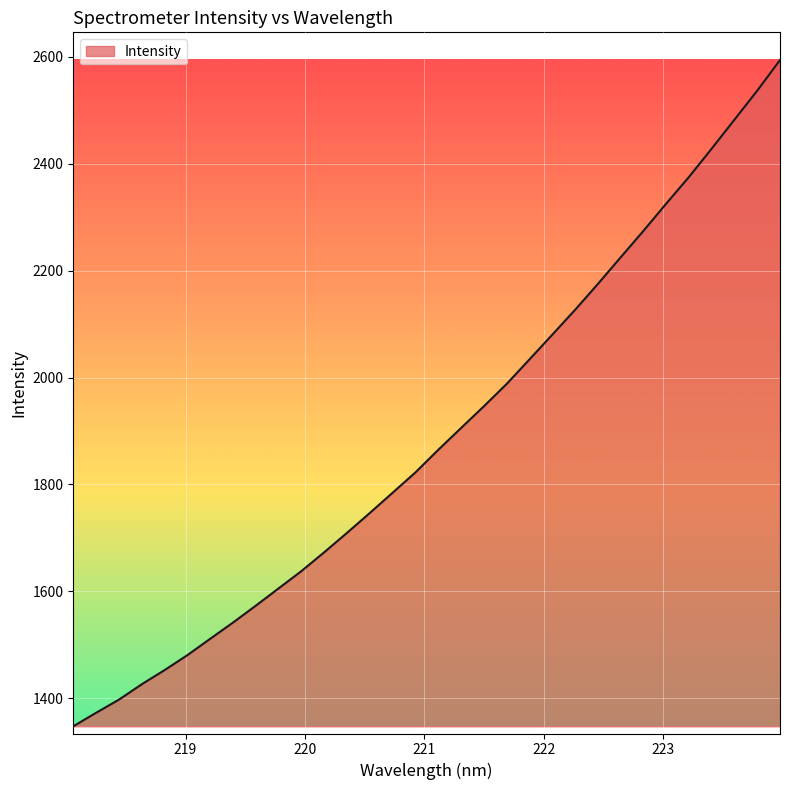

What is the smallest value displayed?

1347.4